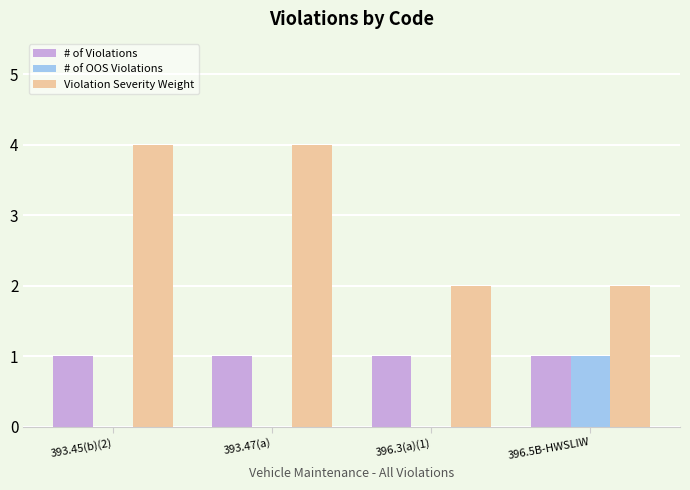

Reading left to right, transcribe all the data shown in this chart.

# of Violations: 1	1	1	1
# of OOS Violations: 0	0	0	1
Violation Severity Weight: 4	4	2	2